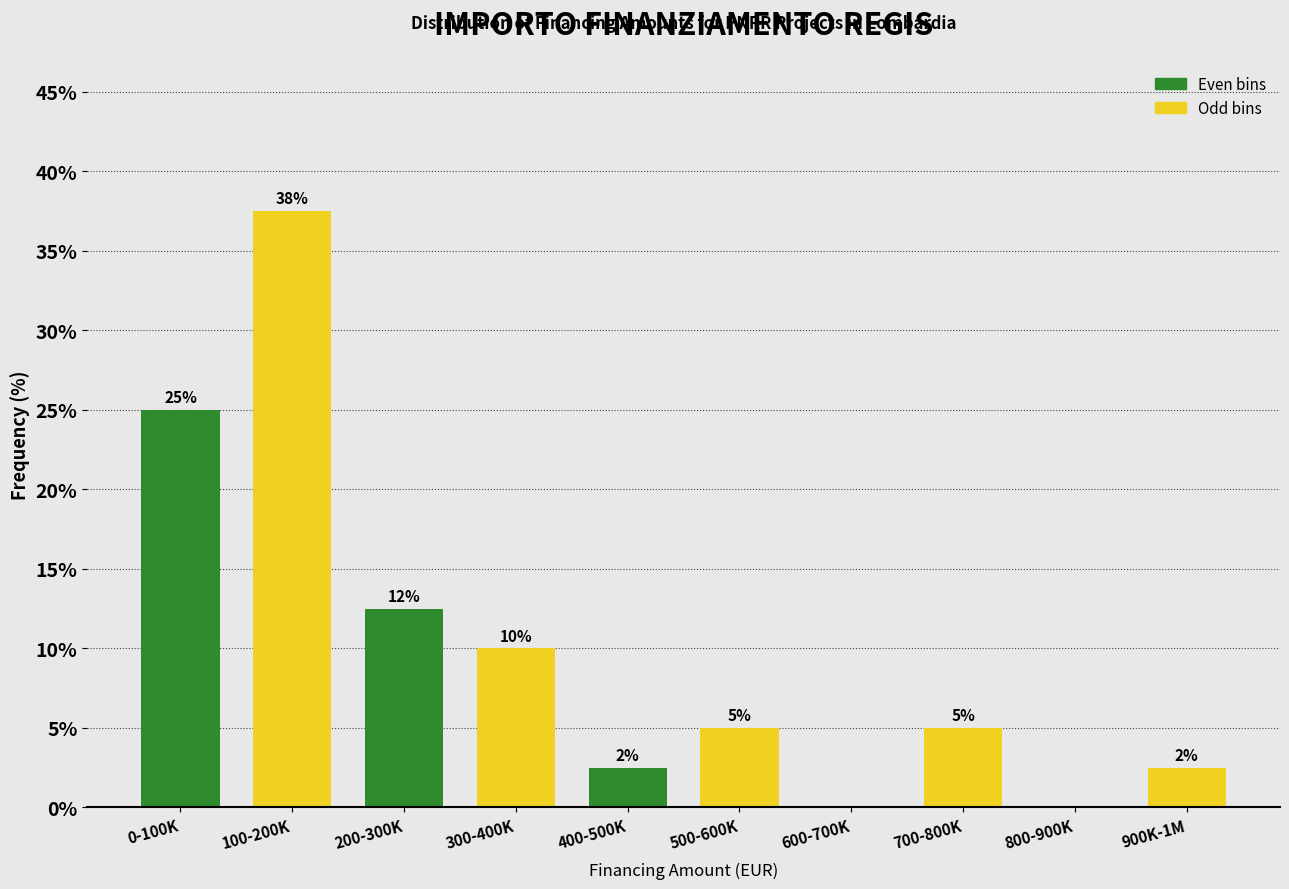

What is the sum of the values at 700-800K and 600-700K?

5.0